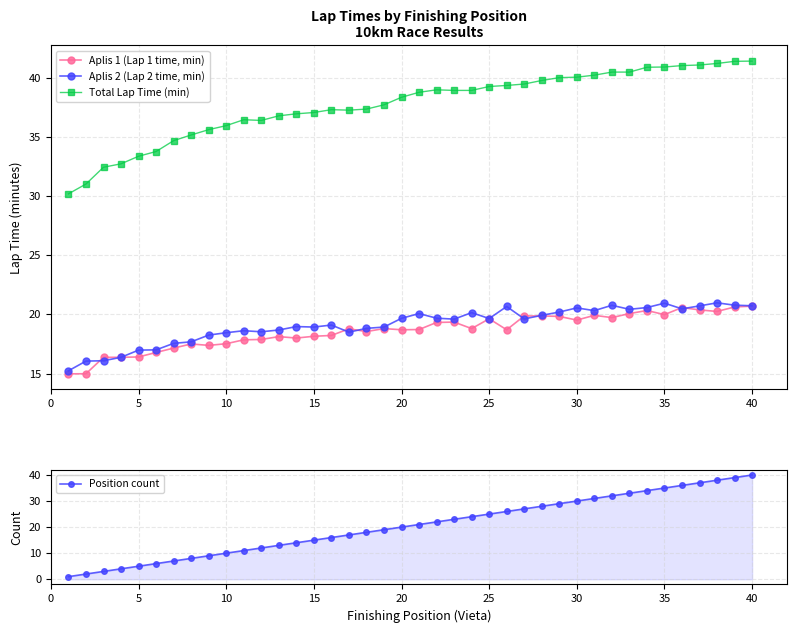

Reading left to right, what are all the values shown in this chart?

Aplis 1 (Lap 1 time, min): 15.0	15.0	16.4	16.4	16.4	16.8	17.1	17.5	17.4	17.5	17.9	17.9	18.1	18.0	18.1	18.2	18.8	18.6	18.8	18.7	18.7	19.3	19.4	18.8	19.6	18.7	19.9	19.9	19.8	19.5	19.9	19.7	20.1	20.3	20.0	20.6	20.4	20.2	20.6	20.7
Aplis 2 (Lap 2 time, min): 15.2	16.1	16.1	16.4	17.0	17.0	17.6	17.7	18.2	18.4	18.6	18.5	18.7	19.0	18.9	19.1	18.5	18.8	18.9	19.7	20.1	19.7	19.6	20.1	19.6	20.7	19.6	19.9	20.2	20.6	20.3	20.8	20.4	20.6	20.9	20.5	20.7	21.0	20.8	20.7
Total Lap Time (min): 30.2	31.0	32.5	32.7	33.4	33.8	34.7	35.2	35.6	36.0	36.5	36.4	36.8	37.0	37.1	37.3	37.3	37.4	37.7	38.4	38.8	39.0	39.0	39.0	39.3	39.4	39.5	39.8	40.0	40.1	40.2	40.5	40.5	40.9	40.9	41.0	41.1	41.2	41.4	41.4
Position count: 1.0	2.0	3.0	4.0	5.0	6.0	7.0	8.0	9.0	10.0	11.0	12.0	13.0	14.0	15.0	16.0	17.0	18.0	19.0	20.0	21.0	22.0	23.0	24.0	25.0	26.0	27.0	28.0	29.0	30.0	31.0	32.0	33.0	34.0	35.0	36.0	37.0	38.0	39.0	40.0